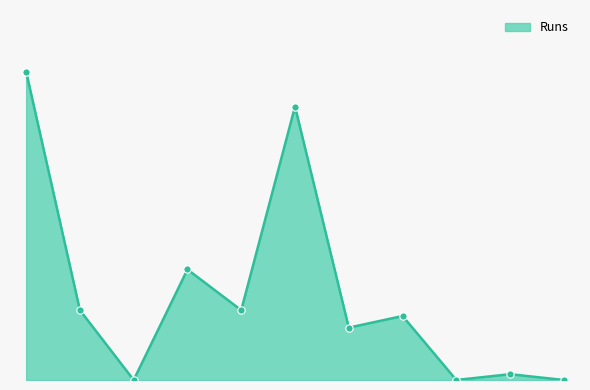

Is this an area chart (filled region under the line)?

Yes